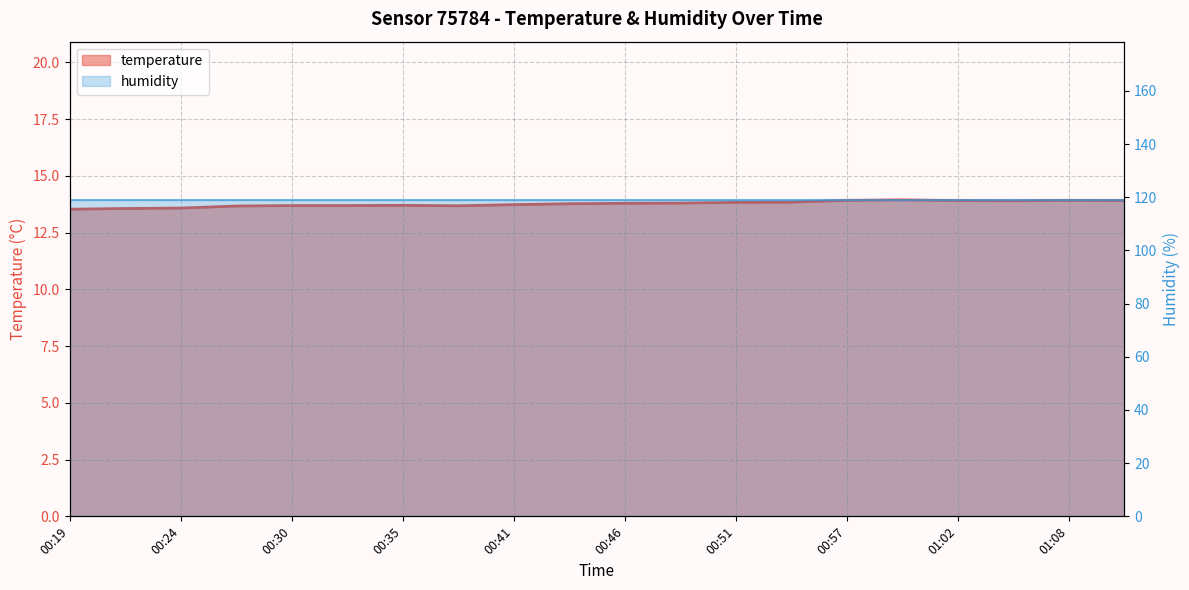

What is the approximate value at 00:32?

13.7